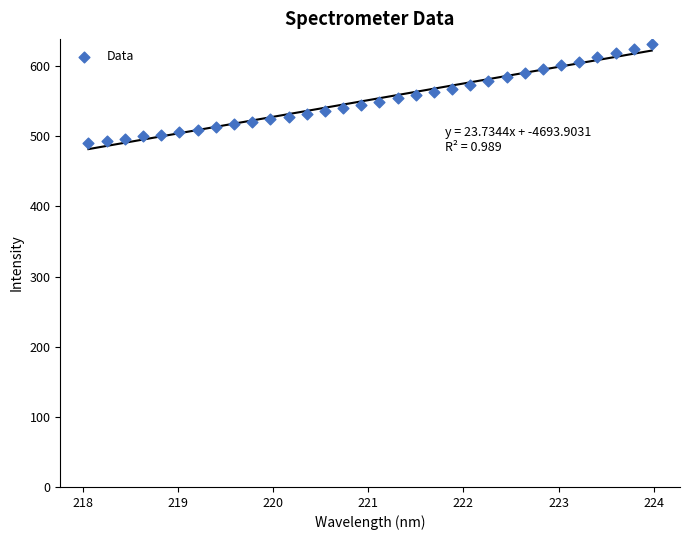

What is the range of X values (max minus min)?

5.9